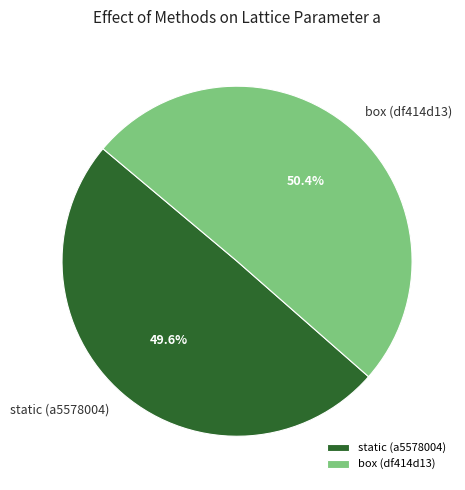

What is the largest slice in the pie chart?

box (df414d13)